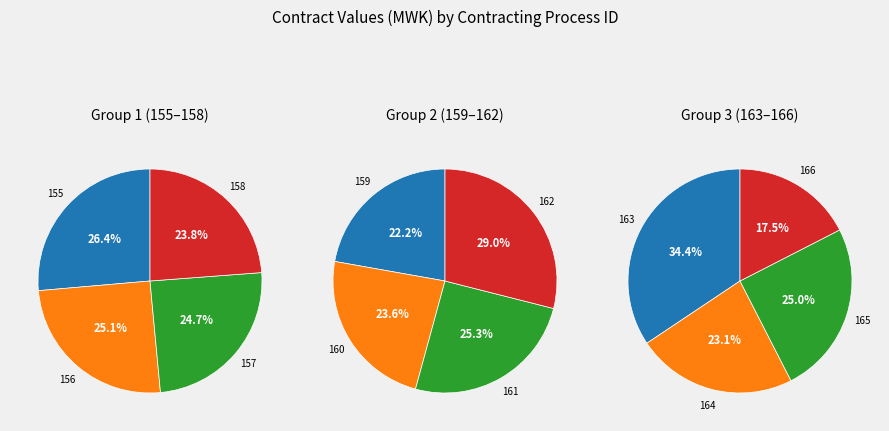

What is the ratio of the value at 164 to the value at 163?

0.7